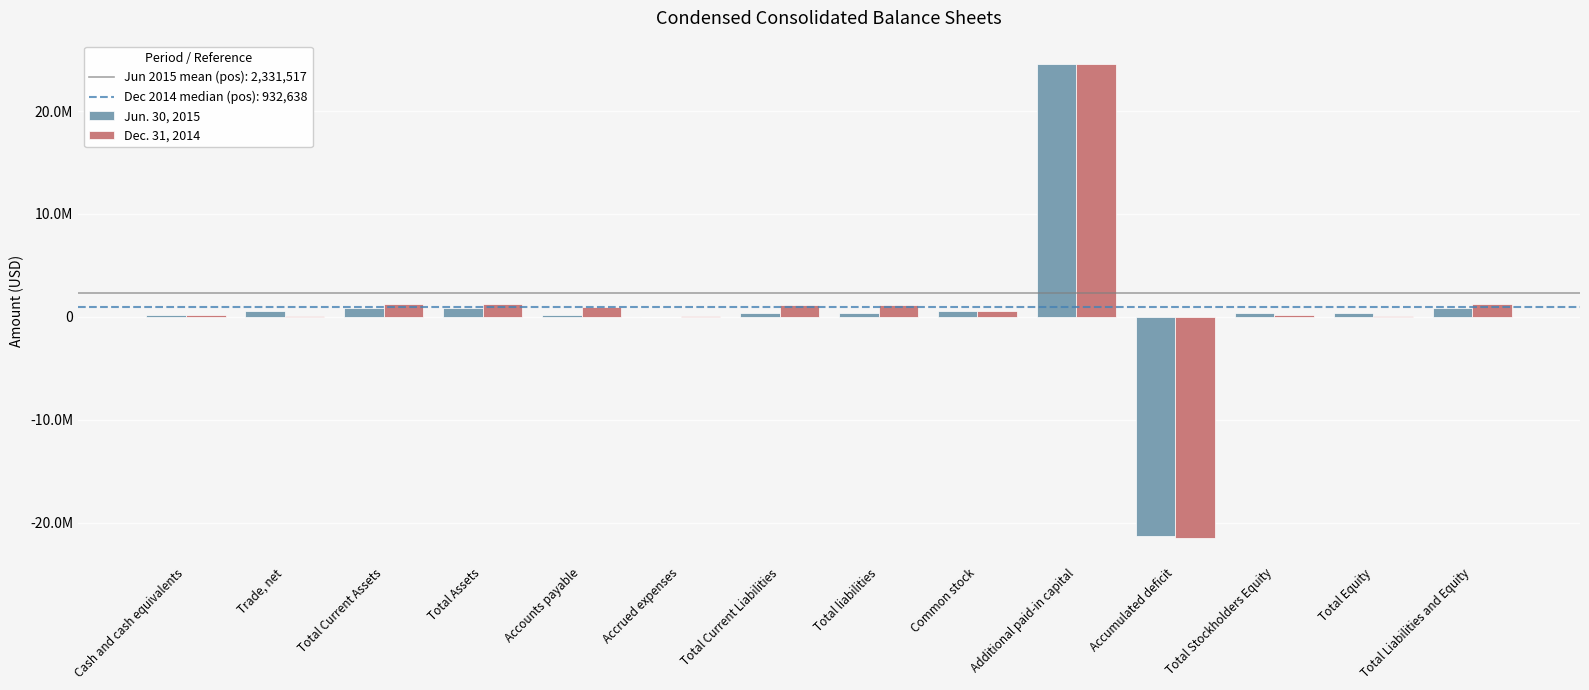

Are the bars horizontal?

No